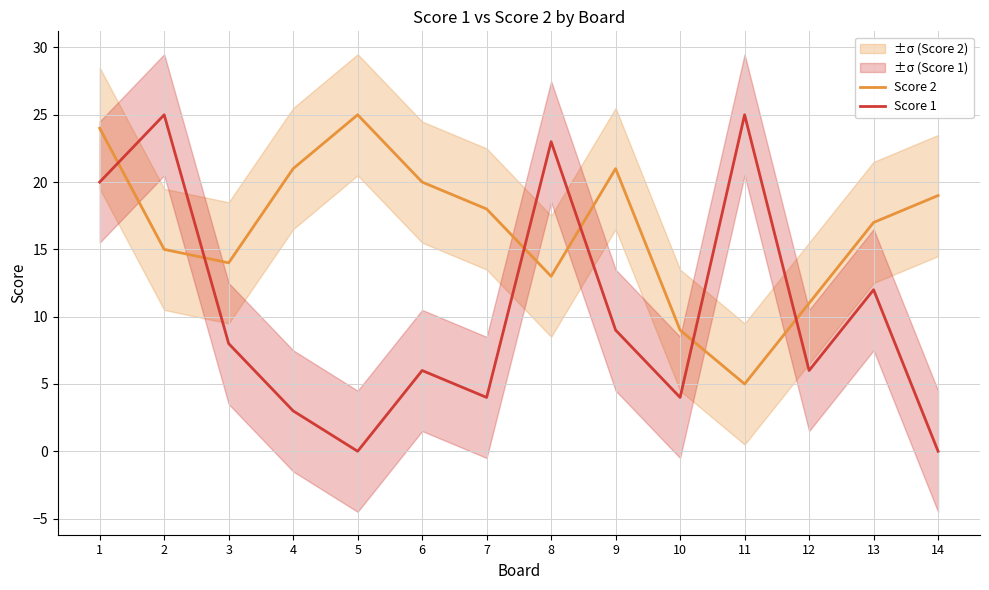

Reading right to left, transcribe all the data shown in this chart.

Score 2: 19	17	11	5	9	21	13	18	20	25	21	14	15	24
Score 1: 0	12	6	25	4	9	23	4	6	0	3	8	25	20